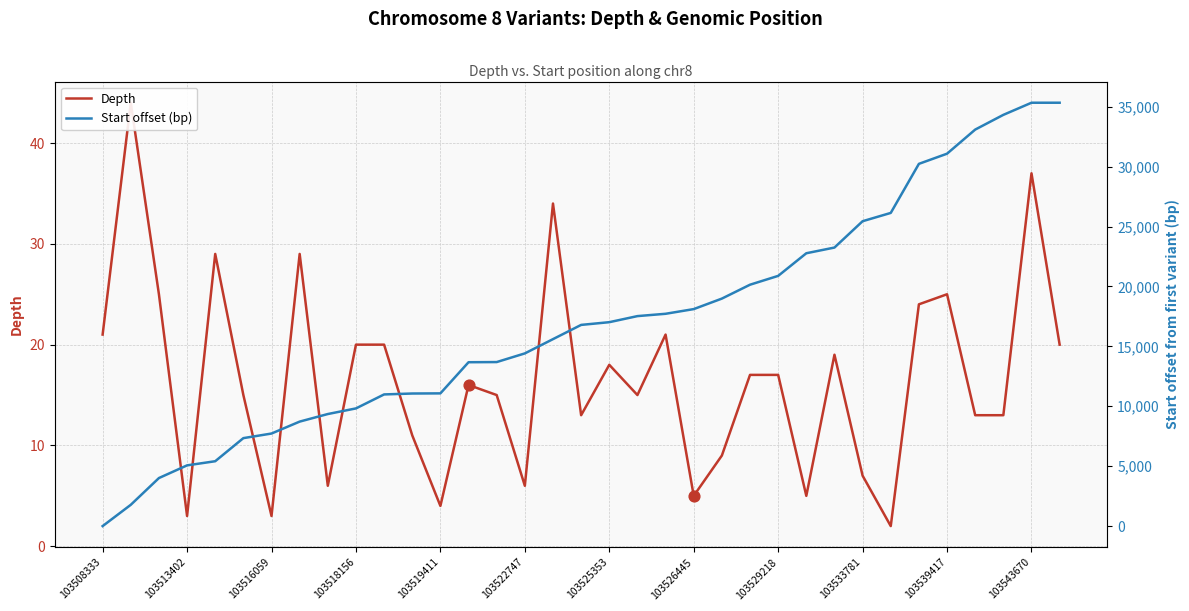

Which series reaches the maximum Y coordinate?

Start offset (bp)